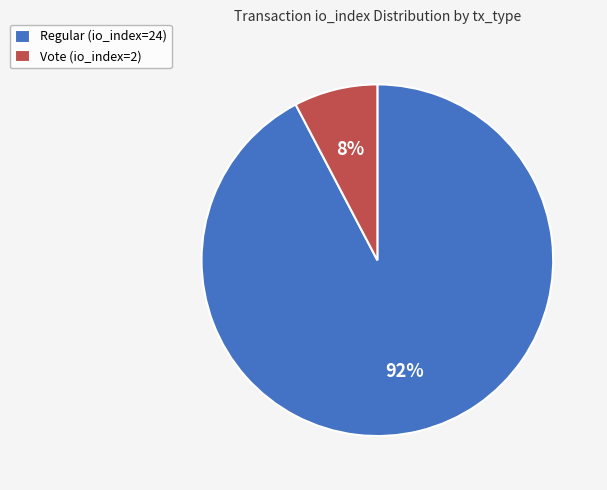

How many segments does this pie chart have?

2